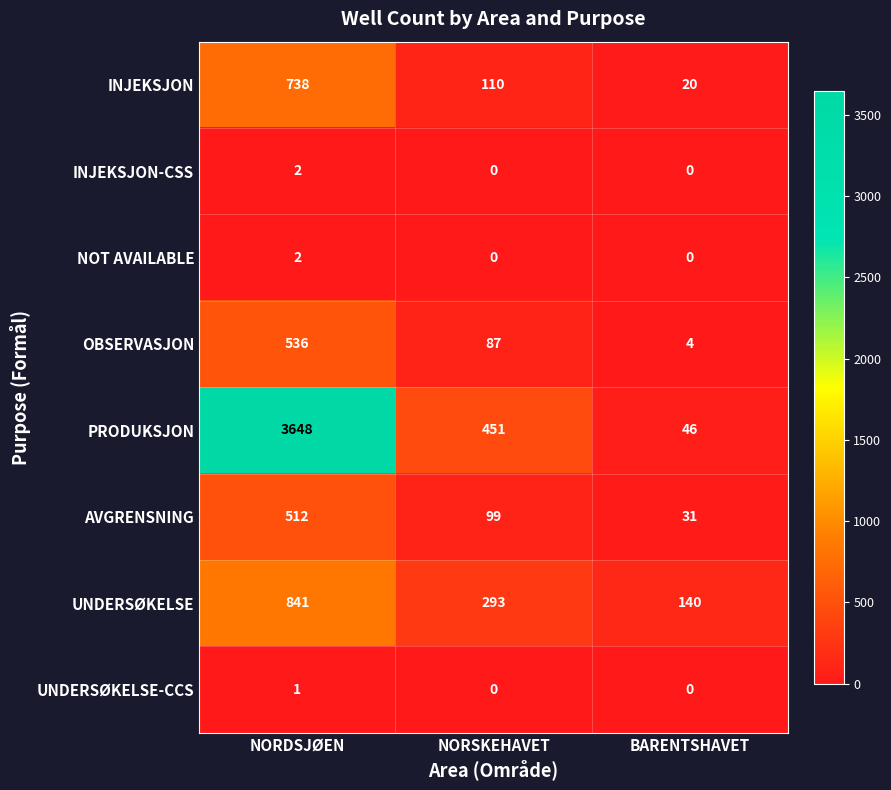

True or false: INJEKSJON has a value of 63 at NORSKEHAVET.

False